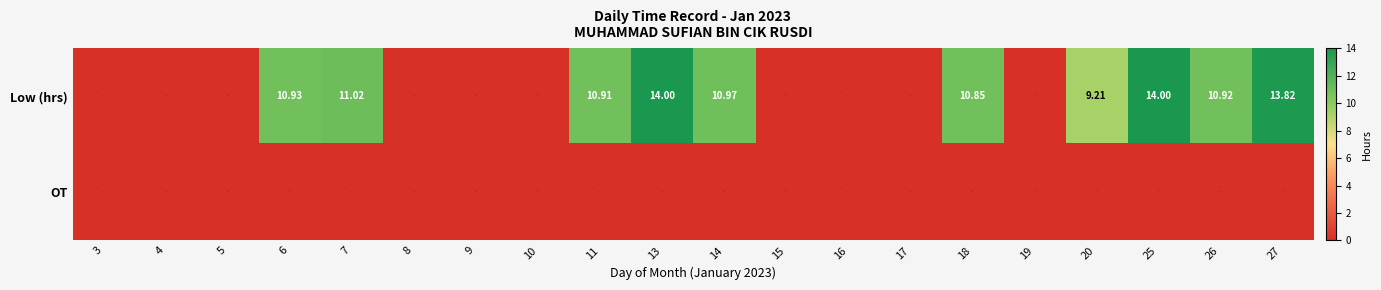

True or false: Low (hrs) has a value of -9.4 at 4.

False